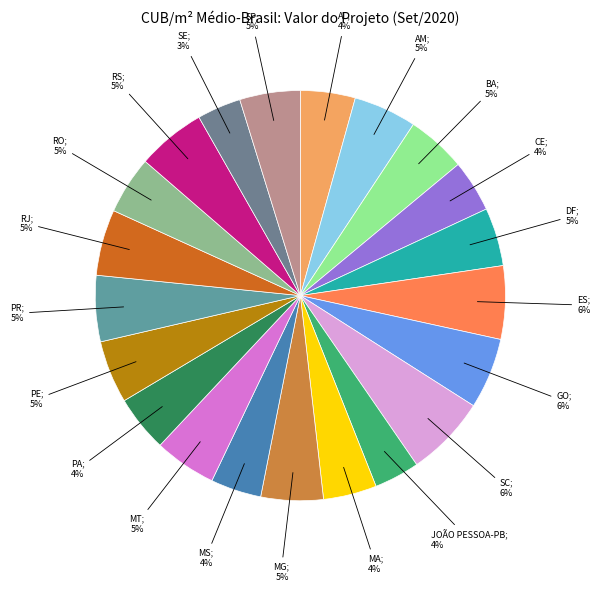

How many slices are in this pie chart?

21